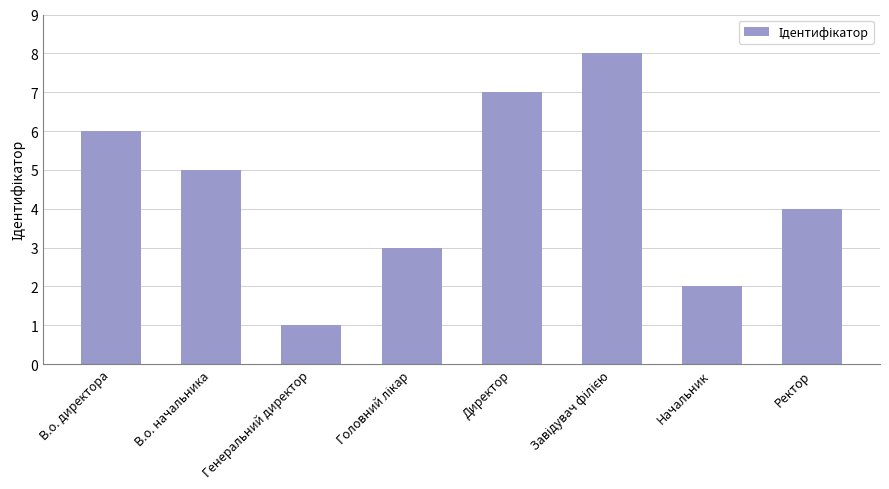

Count the values in the range 3 to 7.

5